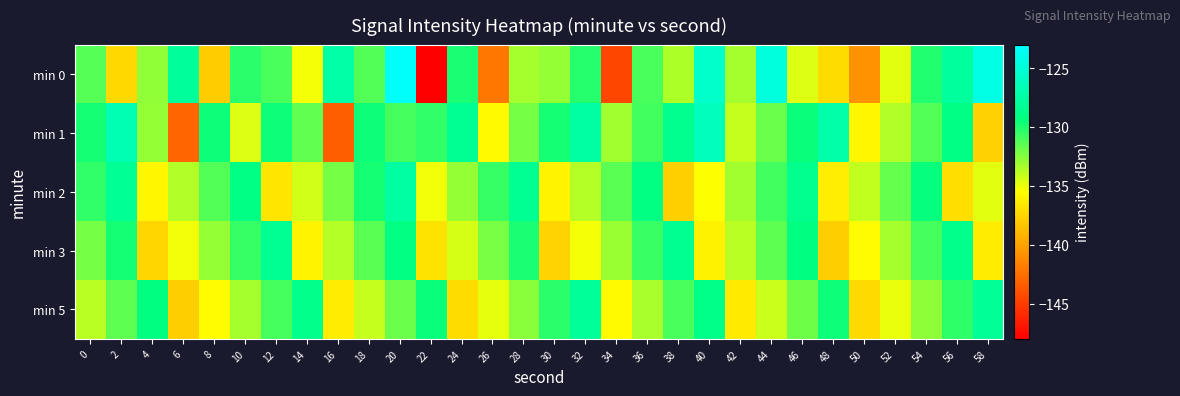

What is the smallest value displayed?

-148.1